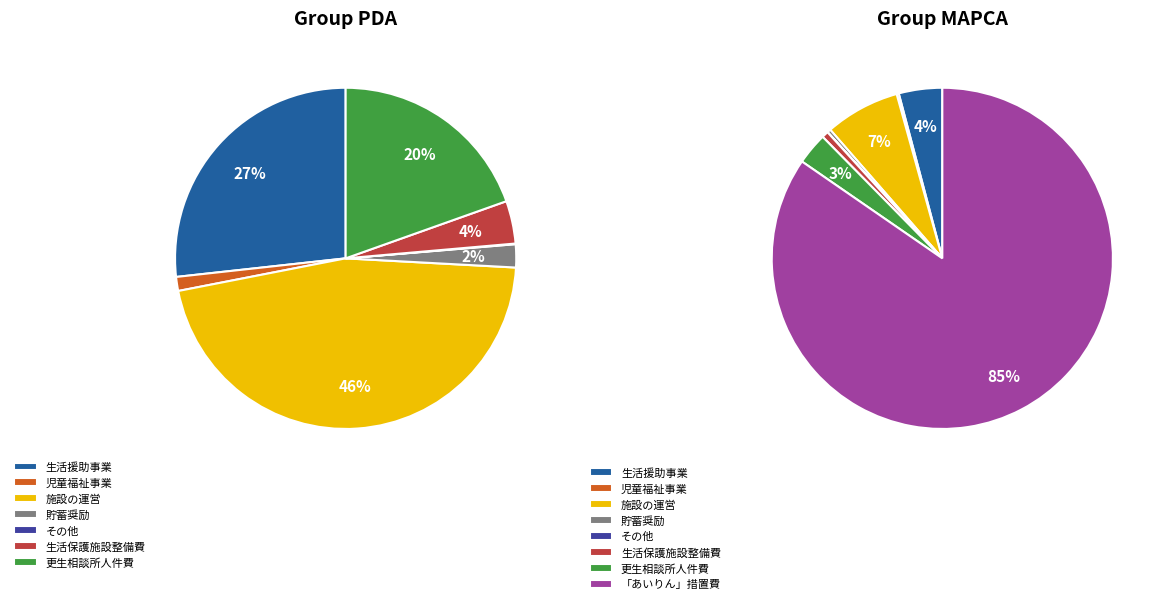

Is the sum of 「あいりん」措置費 and 児童福祉事業 greater than half?

Yes